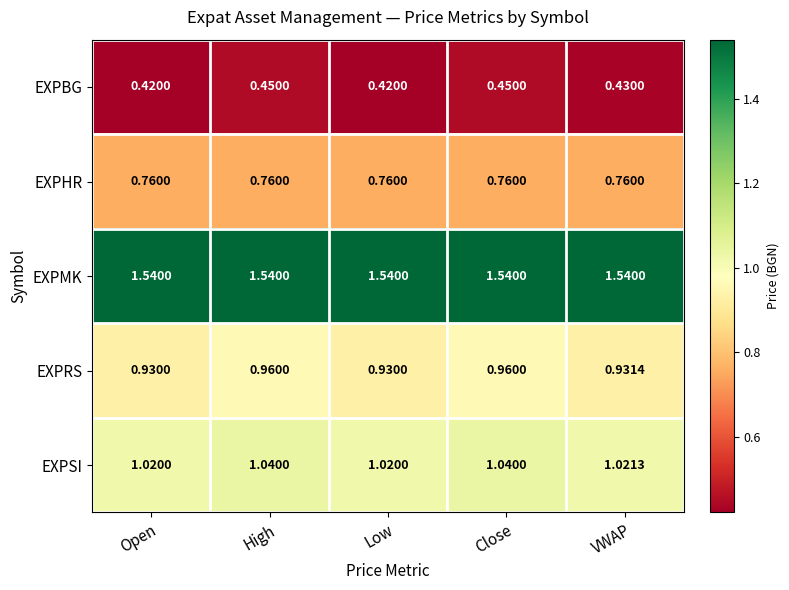

Which series has the largest total across all categories?

EXPMK